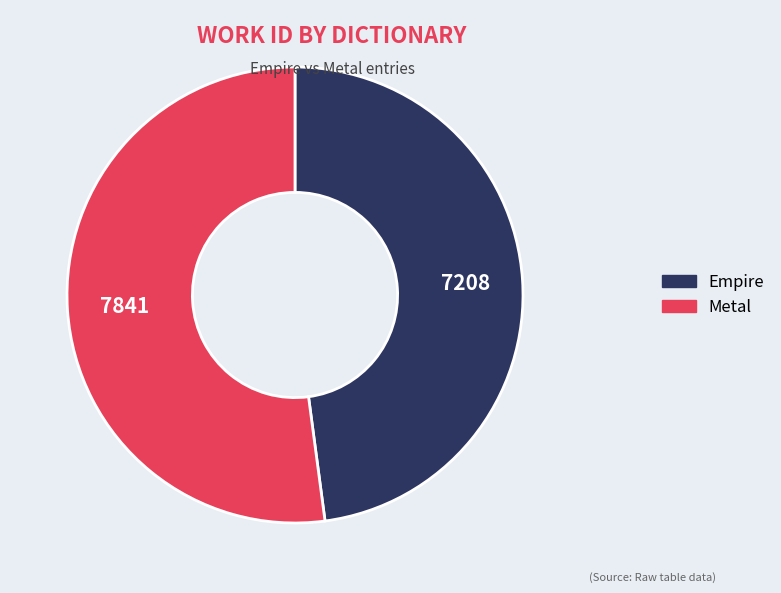

True or false: Empire accounts for 62% of the total.

False